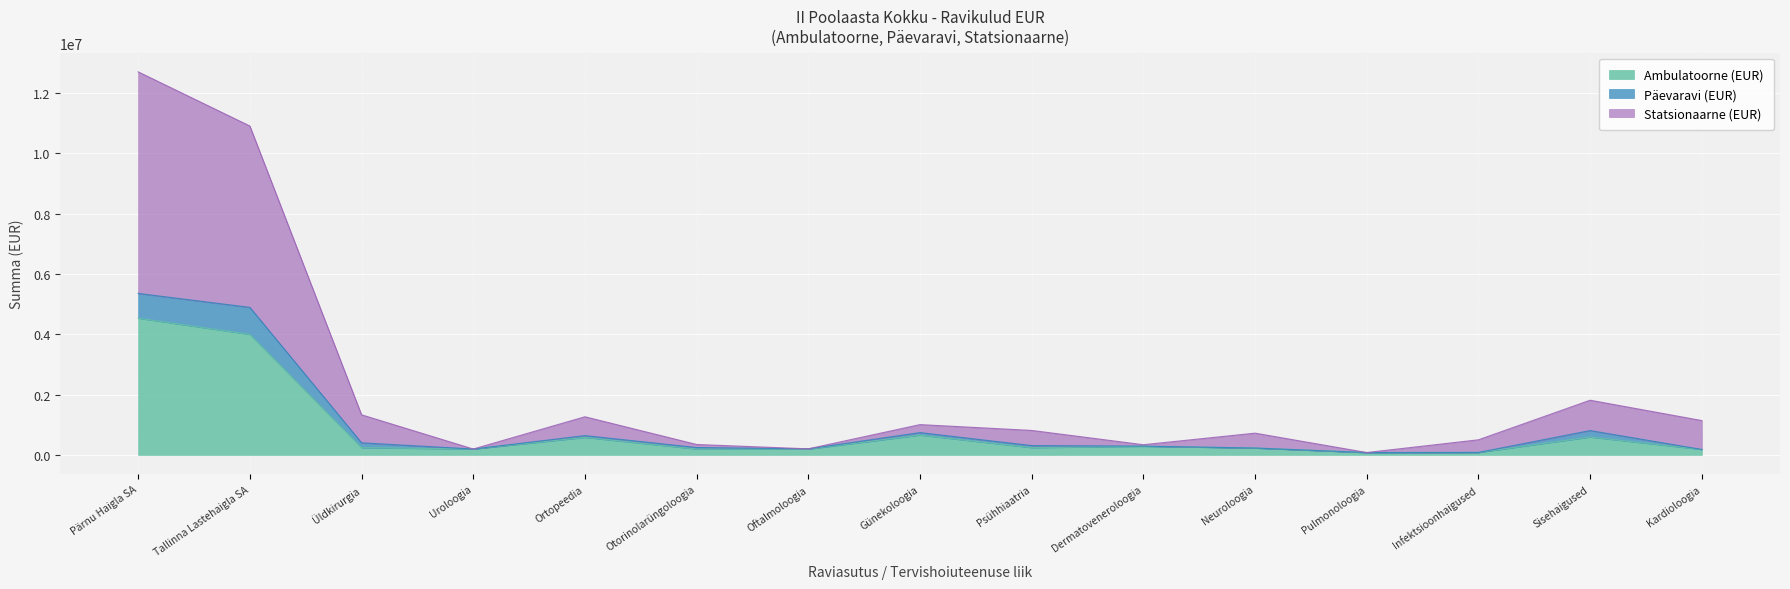

At which category does Statsionaarne (EUR) reach its first local peak?

Ortopeedia